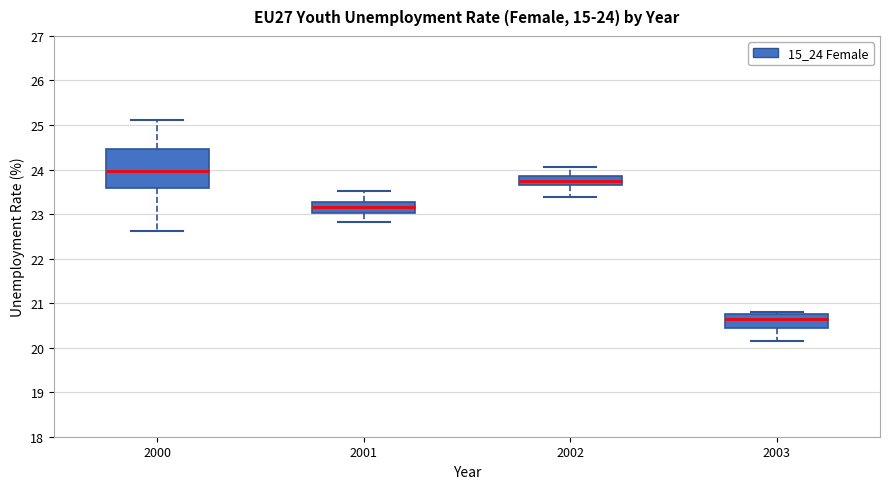

Comparing the boxes themselves (not the whiskers), which one is the tallest?

2000